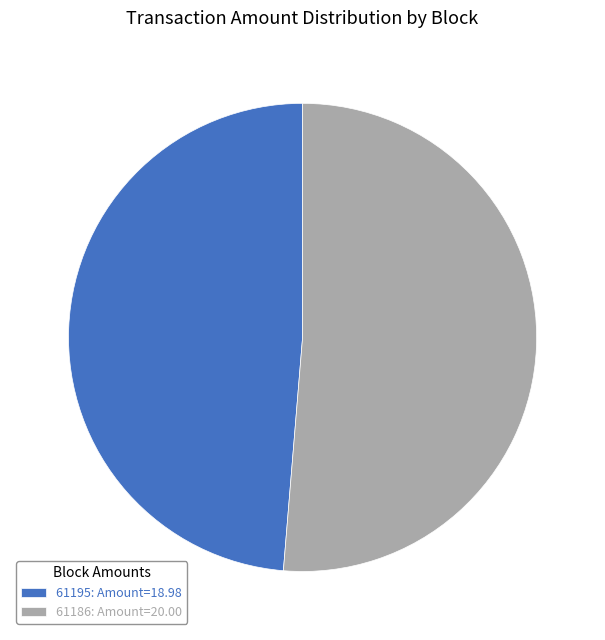

True or false: 61195: Amount=18.98 accounts for 49% of the total.

True